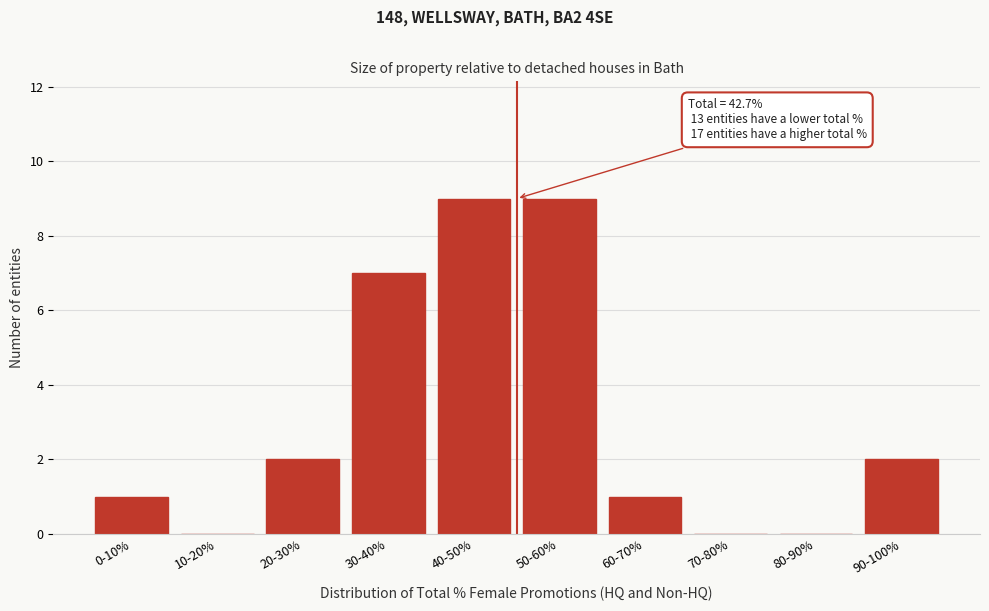

Reading left to right, what are all the values shown in this chart?

0-10%=1	10-20%=0	20-30%=2	30-40%=7	40-50%=9	50-60%=9	60-70%=1	70-80%=0	80-90%=0	90-100%=2